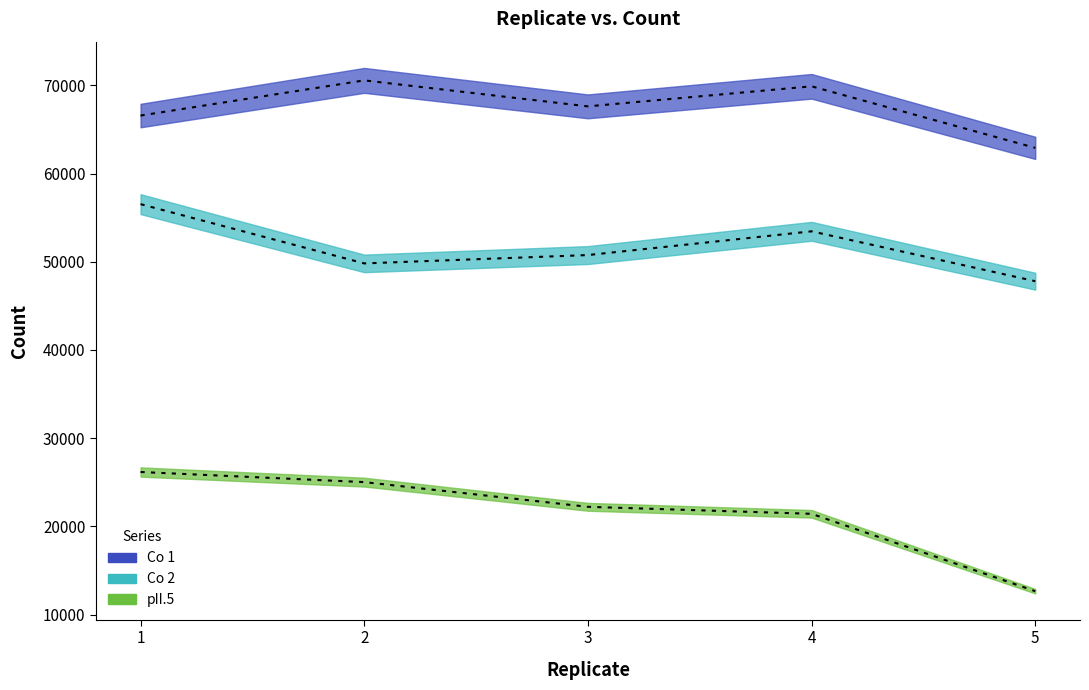

Which series has the largest total across all categories?

Co 1